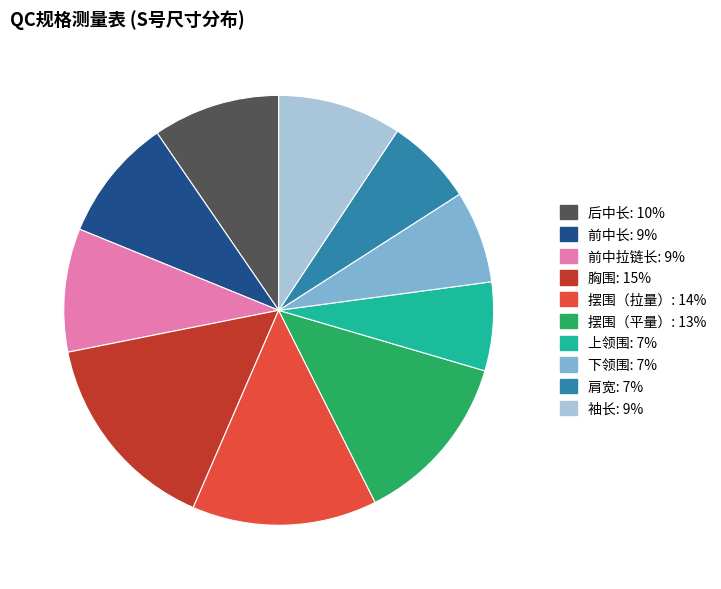

Between 前中拉链长 and 前中长, which is larger?

前中拉链长